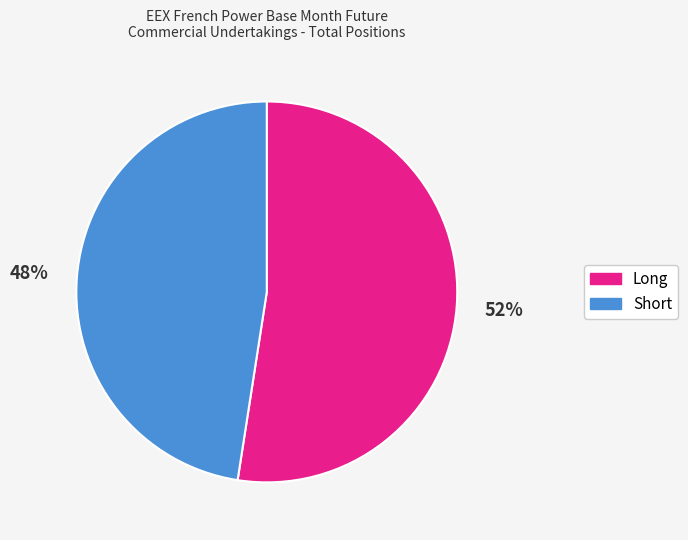

Rank the categories by value from highest to lowest.

Long, Short